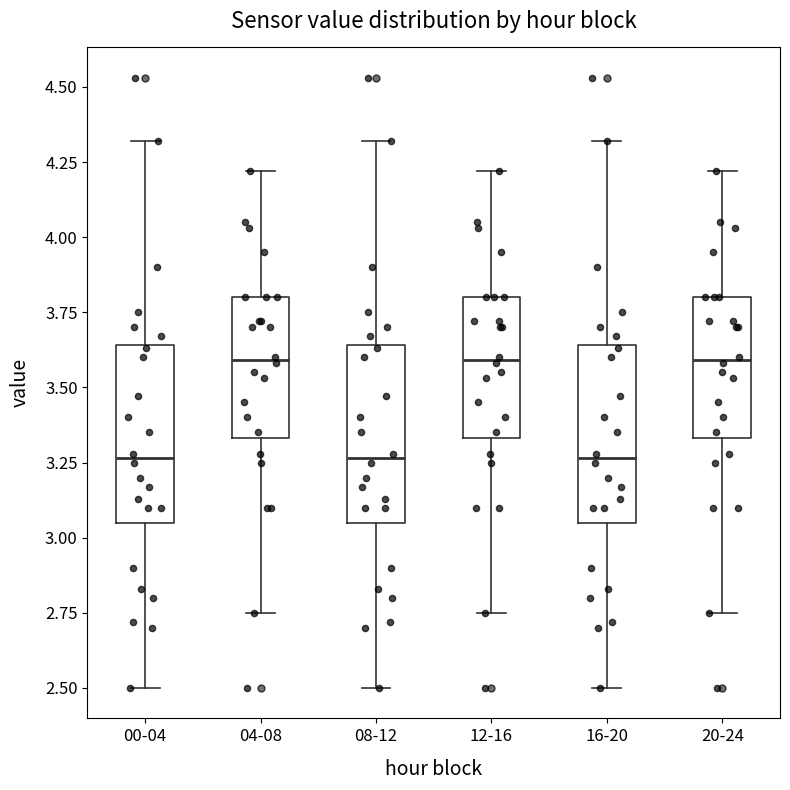

Where is the lower edge of the box for 16-20 on the y-axis? The values are not printed on the chart, so give them approximately, as read against the axis.

3.05